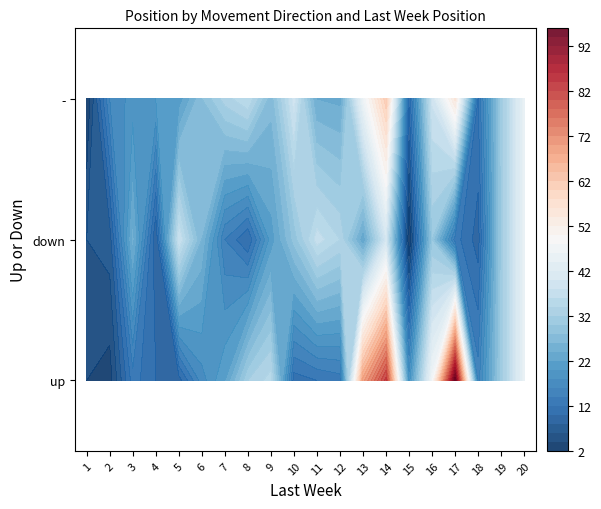

Which has a higher value, 14 or 11?

14